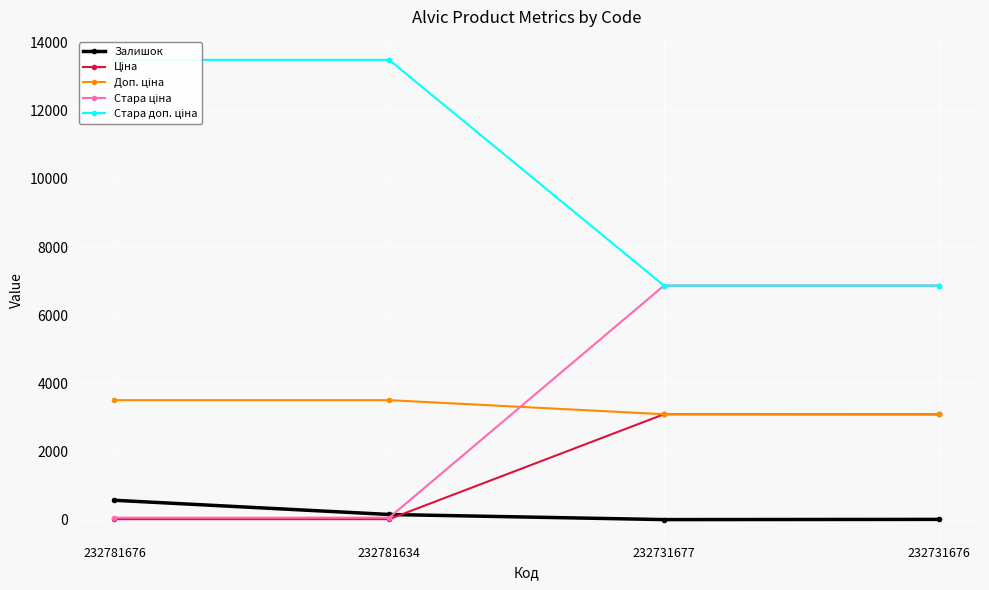

What is the value of the Ціна point at the 2nd from the left?

15.6